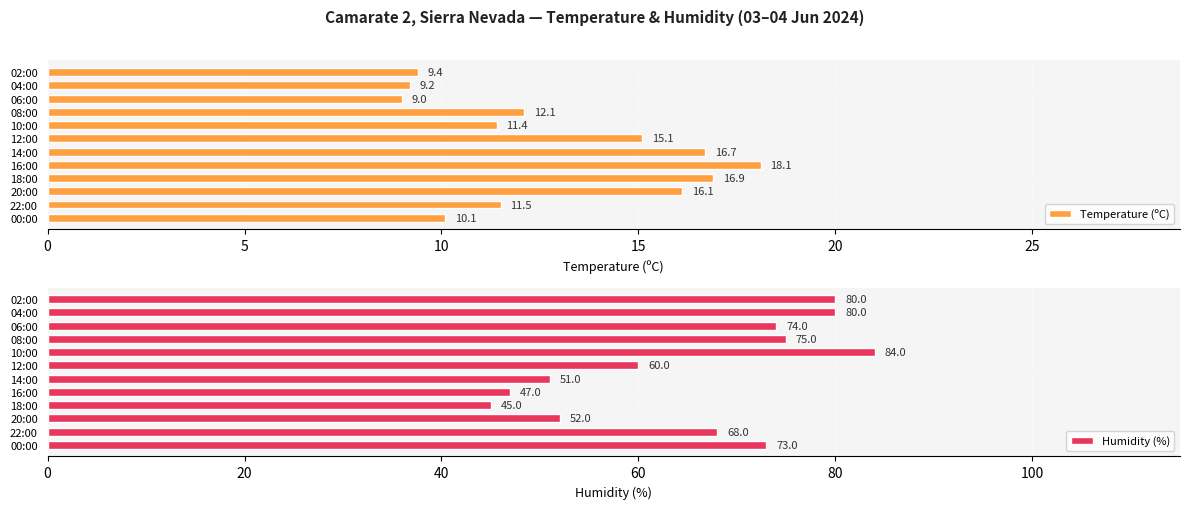

What is the difference between the maximum and minimum values in the Temperature (ºC) series?

9.1